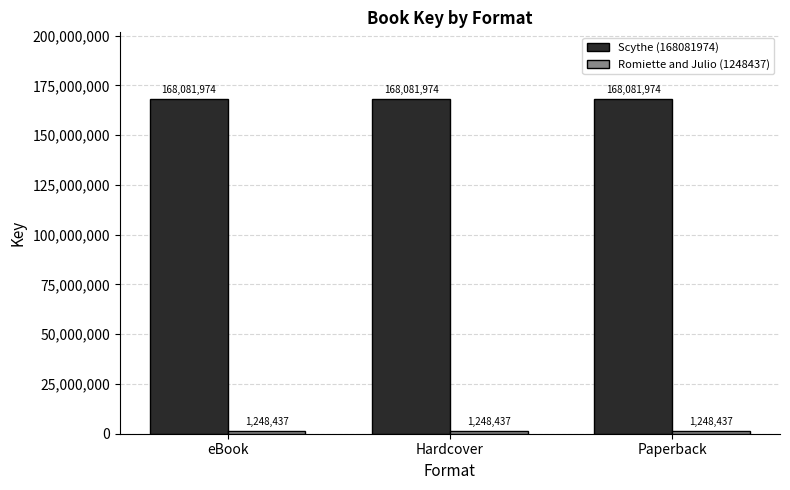

The value of Scythe (168081974) at eBook is 168081974. True or false?

True